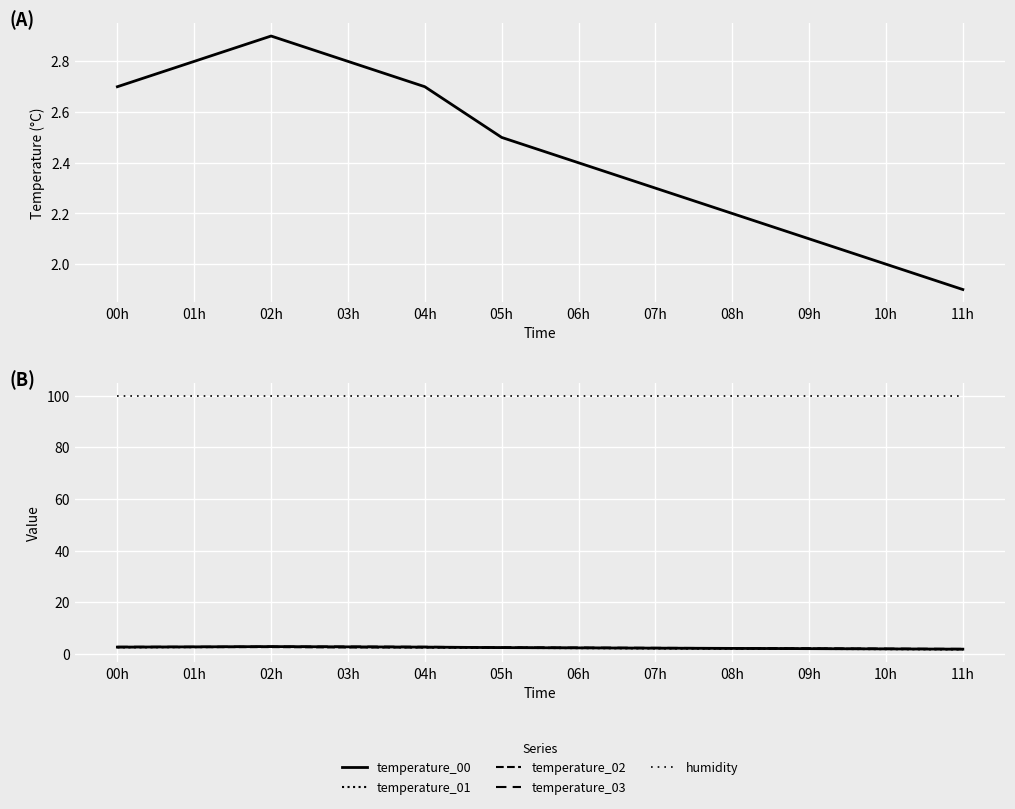

Rank the series at 05h from highest to lowest value.

humidity, temperature_03, temperature, temperature_00, temperature_02, temperature_01